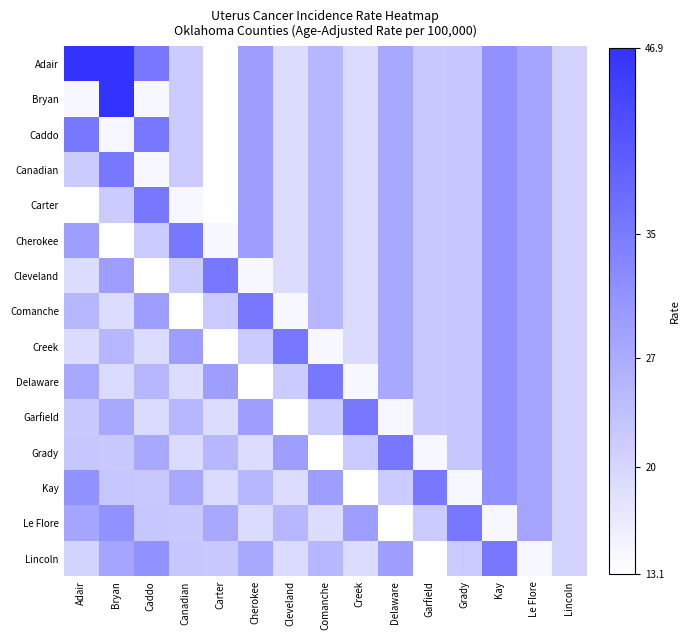

Reading left to right, list all the values displayed in this chart.

Adair: Adair=46.9	Bryan=46.9	Caddo=35.3	Canadian=21.7	Carter=13.1	Cherokee=29.2	Cleveland=18.8	Comanche=24.9	Creek=19.1	Delaware=27.4	Garfield=22.0	Grady=22.3	Kay=31.3	Le Flore=28.0	Lincoln=20.4
Bryan: Adair=14.3	Bryan=46.9	Caddo=14.3	Canadian=21.7	Carter=13.1	Cherokee=29.2	Cleveland=18.8	Comanche=24.9	Creek=19.1	Delaware=27.4	Garfield=22.0	Grady=22.3	Kay=31.3	Le Flore=28.0	Lincoln=20.4
Caddo: Adair=35.3	Bryan=14.3	Caddo=35.3	Canadian=21.7	Carter=13.1	Cherokee=29.2	Cleveland=18.8	Comanche=24.9	Creek=19.1	Delaware=27.4	Garfield=22.0	Grady=22.3	Kay=31.3	Le Flore=28.0	Lincoln=20.4
Canadian: Adair=21.7	Bryan=35.3	Caddo=14.3	Canadian=21.7	Carter=13.1	Cherokee=29.2	Cleveland=18.8	Comanche=24.9	Creek=19.1	Delaware=27.4	Garfield=22.0	Grady=22.3	Kay=31.3	Le Flore=28.0	Lincoln=20.4
Carter: Adair=13.1	Bryan=21.7	Caddo=35.3	Canadian=14.3	Carter=13.1	Cherokee=29.2	Cleveland=18.8	Comanche=24.9	Creek=19.1	Delaware=27.4	Garfield=22.0	Grady=22.3	Kay=31.3	Le Flore=28.0	Lincoln=20.4
Cherokee: Adair=29.2	Bryan=13.1	Caddo=21.7	Canadian=35.3	Carter=14.3	Cherokee=29.2	Cleveland=18.8	Comanche=24.9	Creek=19.1	Delaware=27.4	Garfield=22.0	Grady=22.3	Kay=31.3	Le Flore=28.0	Lincoln=20.4
Cleveland: Adair=18.8	Bryan=29.2	Caddo=13.1	Canadian=21.7	Carter=35.3	Cherokee=14.3	Cleveland=18.8	Comanche=24.9	Creek=19.1	Delaware=27.4	Garfield=22.0	Grady=22.3	Kay=31.3	Le Flore=28.0	Lincoln=20.4
Comanche: Adair=24.9	Bryan=18.8	Caddo=29.2	Canadian=13.1	Carter=21.7	Cherokee=35.3	Cleveland=14.3	Comanche=24.9	Creek=19.1	Delaware=27.4	Garfield=22.0	Grady=22.3	Kay=31.3	Le Flore=28.0	Lincoln=20.4
Creek: Adair=19.1	Bryan=24.9	Caddo=18.8	Canadian=29.2	Carter=13.1	Cherokee=21.7	Cleveland=35.3	Comanche=14.3	Creek=19.1	Delaware=27.4	Garfield=22.0	Grady=22.3	Kay=31.3	Le Flore=28.0	Lincoln=20.4
Delaware: Adair=27.4	Bryan=19.1	Caddo=24.9	Canadian=18.8	Carter=29.2	Cherokee=13.1	Cleveland=21.7	Comanche=35.3	Creek=14.3	Delaware=27.4	Garfield=22.0	Grady=22.3	Kay=31.3	Le Flore=28.0	Lincoln=20.4
Garfield: Adair=22.0	Bryan=27.4	Caddo=19.1	Canadian=24.9	Carter=18.8	Cherokee=29.2	Cleveland=13.1	Comanche=21.7	Creek=35.3	Delaware=14.3	Garfield=22.0	Grady=22.3	Kay=31.3	Le Flore=28.0	Lincoln=20.4
Grady: Adair=22.3	Bryan=22.0	Caddo=27.4	Canadian=19.1	Carter=24.9	Cherokee=18.8	Cleveland=29.2	Comanche=13.1	Creek=21.7	Delaware=35.3	Garfield=14.3	Grady=22.3	Kay=31.3	Le Flore=28.0	Lincoln=20.4
Kay: Adair=31.3	Bryan=22.3	Caddo=22.0	Canadian=27.4	Carter=19.1	Cherokee=24.9	Cleveland=18.8	Comanche=29.2	Creek=13.1	Delaware=21.7	Garfield=35.3	Grady=14.3	Kay=31.3	Le Flore=28.0	Lincoln=20.4
Le Flore: Adair=28.0	Bryan=31.3	Caddo=22.3	Canadian=22.0	Carter=27.4	Cherokee=19.1	Cleveland=24.9	Comanche=18.8	Creek=29.2	Delaware=13.1	Garfield=21.7	Grady=35.3	Kay=14.3	Le Flore=28.0	Lincoln=20.4
Lincoln: Adair=20.4	Bryan=28.0	Caddo=31.3	Canadian=22.3	Carter=22.0	Cherokee=27.4	Cleveland=19.1	Comanche=24.9	Creek=18.8	Delaware=29.2	Garfield=13.1	Grady=21.7	Kay=35.3	Le Flore=14.3	Lincoln=20.4